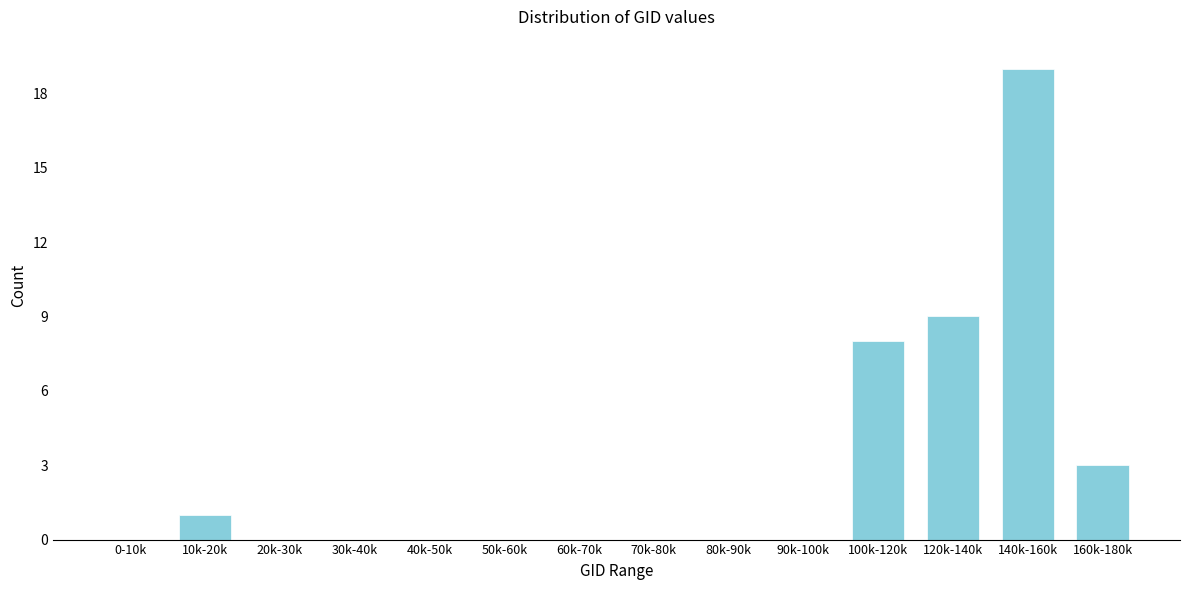

Reading left to right, extract all data points from this chart.

0-10k=0	10k-20k=1	20k-30k=0	30k-40k=0	40k-50k=0	50k-60k=0	60k-70k=0	70k-80k=0	80k-90k=0	90k-100k=0	100k-120k=8	120k-140k=9	140k-160k=19	160k-180k=3